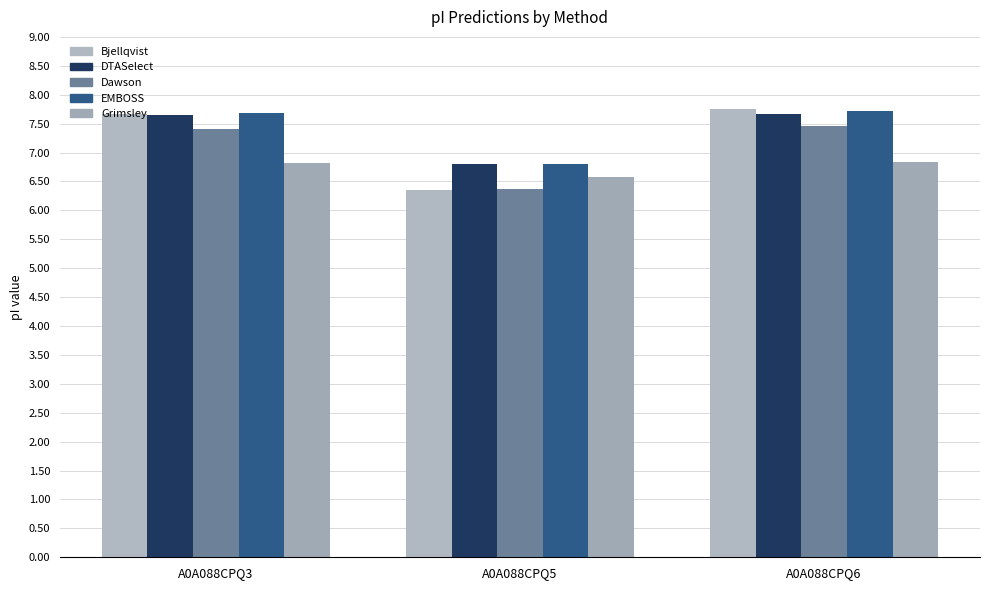

What are all the series names shown in the legend?

Bjellqvist, DTASelect, Dawson, EMBOSS, Grimsley